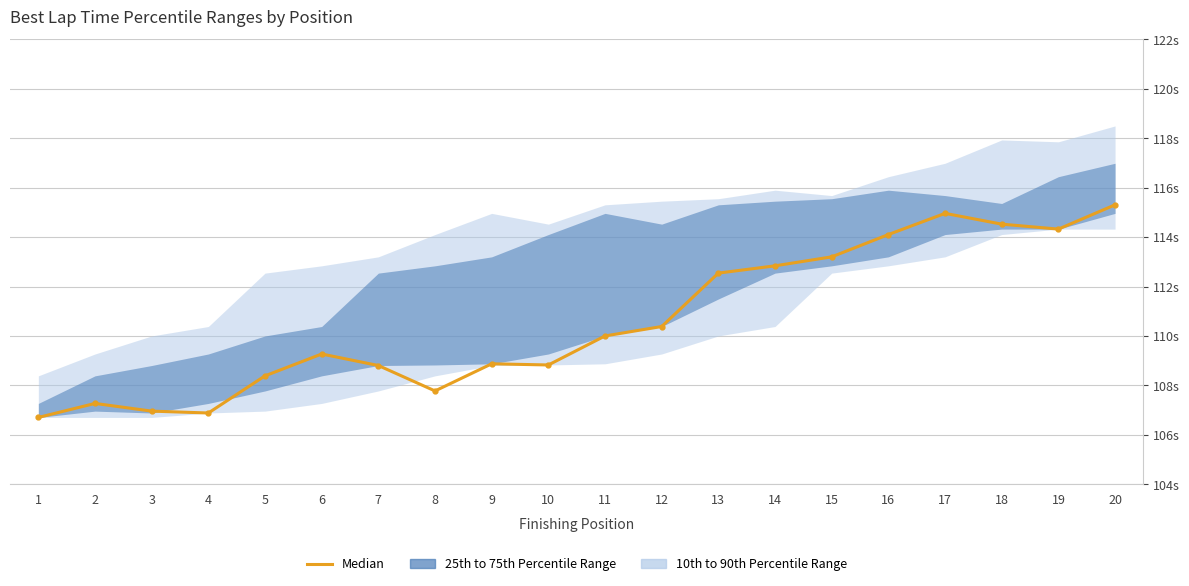

Reading right to left, list all the values displayed in this chart.

115.3	114.3	114.5	115.0	114.1	113.2	112.8	112.5	110.4	110.0	108.8	108.9	107.8	108.8	109.3	108.4	106.9	107.0	107.3	106.7